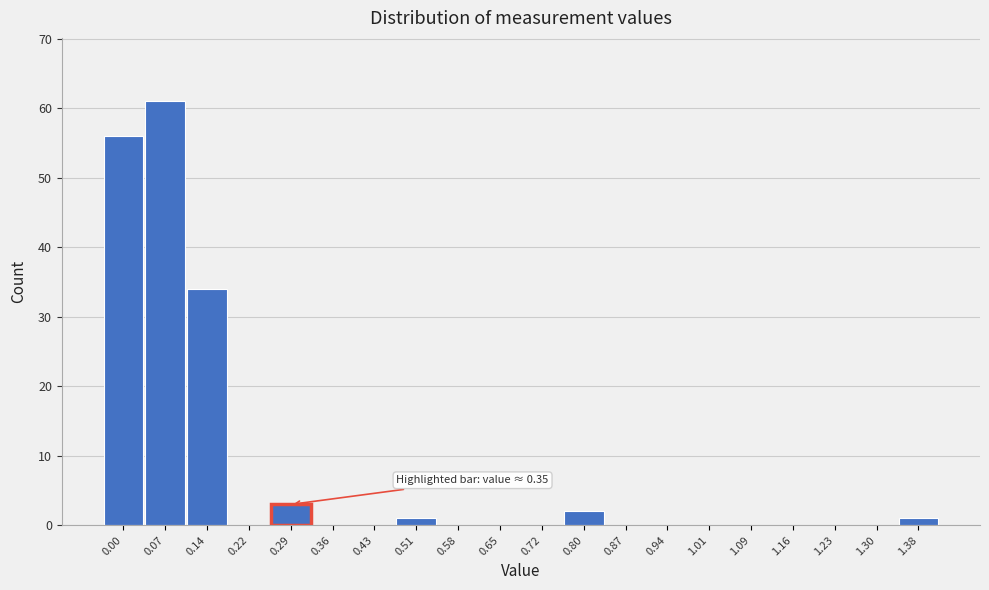

Reading left to right, what are all the values shown in this chart?

0.00=56	0.07=61	0.14=34	0.22=0	0.29=3	0.36=0	0.43=0	0.51=1	0.58=0	0.65=0	0.72=0	0.80=2	0.87=0	0.94=0	1.01=0	1.09=0	1.16=0	1.23=0	1.30=0	1.38=1